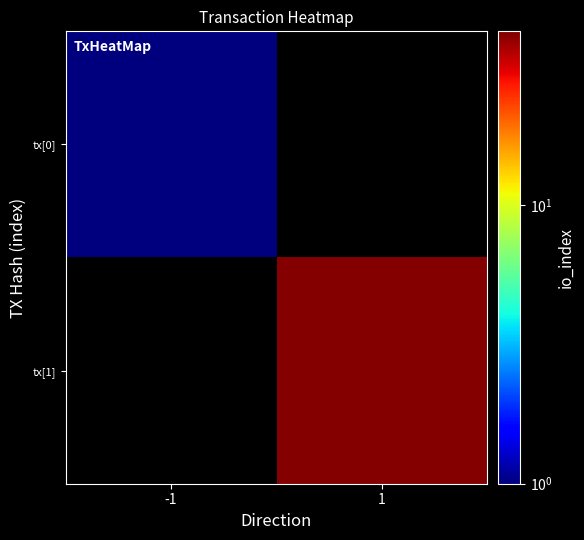

Is the value of tx[1] at 1 greater than the value of tx[0] at 1?

No